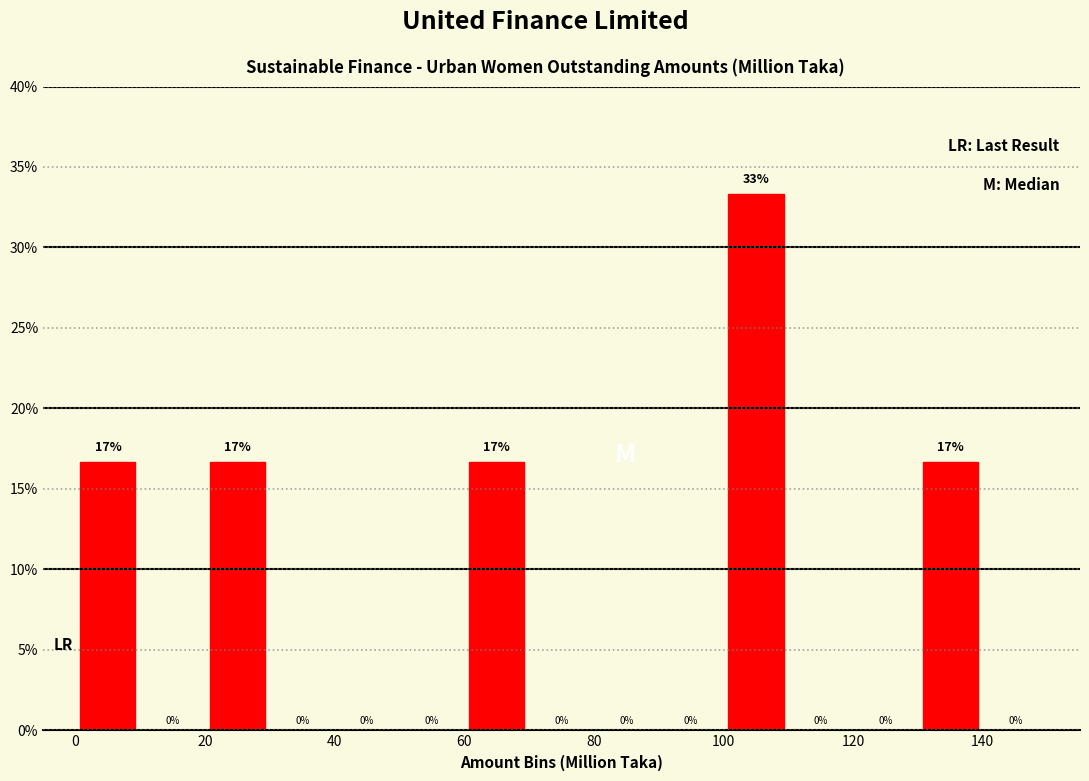

Over which range of the x-axis is the bar tallest?

100 to 110